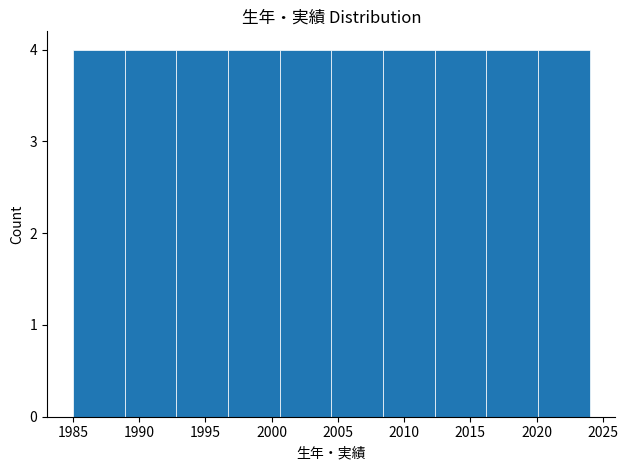

Reading left to right, transcribe this chart: for each bar, give the range it covers on the x-axis and its height. Neither the bar edges nor the heights are printed on the chart, so give them approximately, as read against the axes.

1985.0 to 1988.9: 4
1988.9 to 1992.8: 4
1992.8 to 1996.7: 4
1996.7 to 2000.6: 4
2000.6 to 2004.5: 4
2004.5 to 2008.4: 4
2008.4 to 2012.3: 4
2012.3 to 2016.2: 4
2016.2 to 2020.1: 4
2020.1 to 2024.0: 4